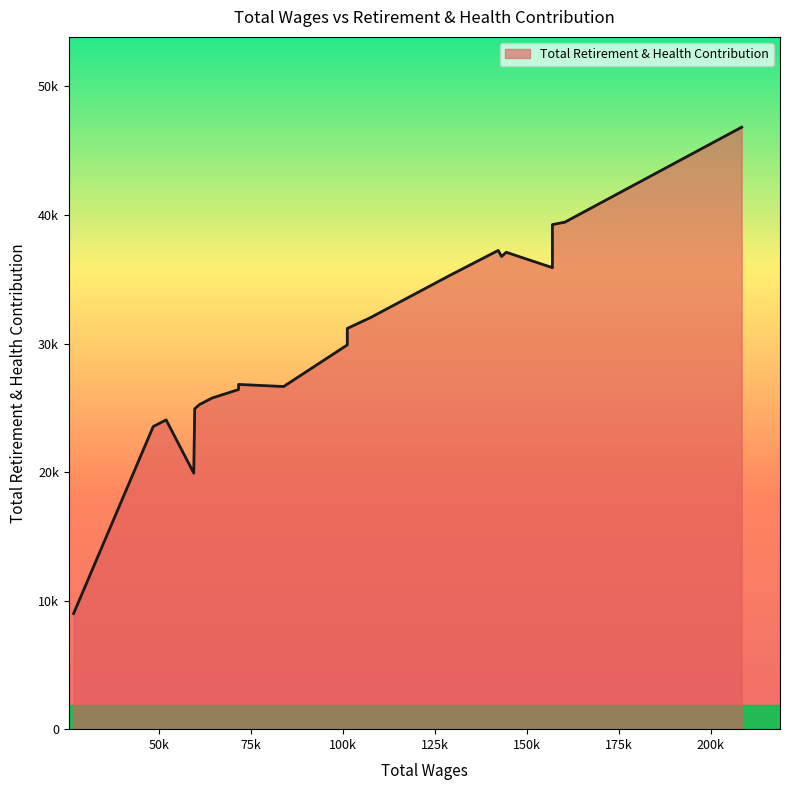

Which has a higher value, 101149.0 or 59634.0?

101149.0